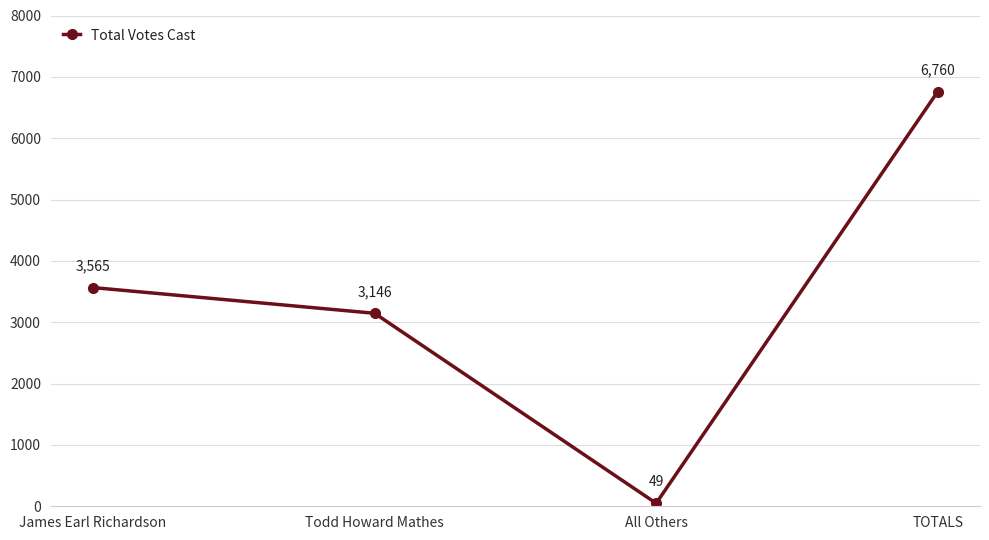

What is the difference between the values at James Earl Richardson and All Others?

3516